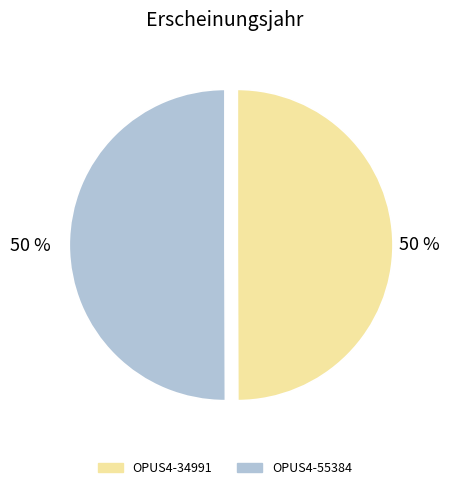

To the nearest percent, what is the average slice percentage?

50%